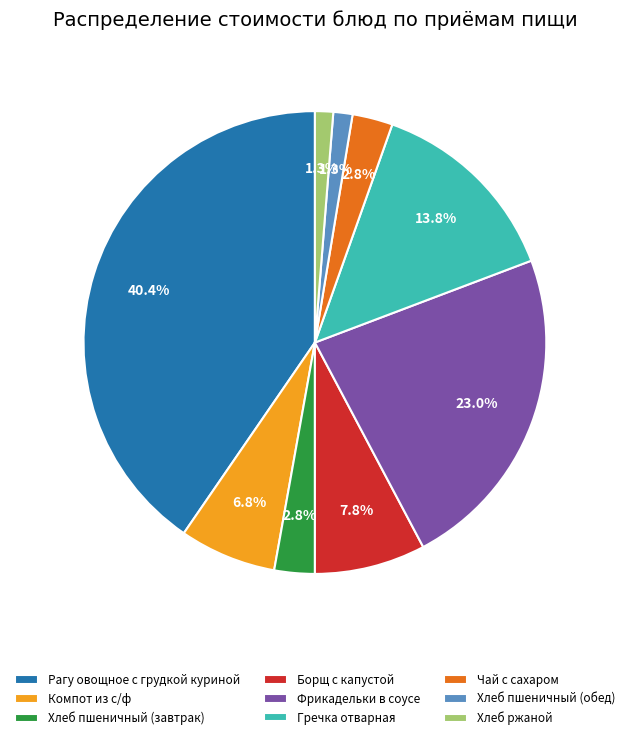

Which category has the biggest portion of the pie?

Рагу овощное с грудкой куриной